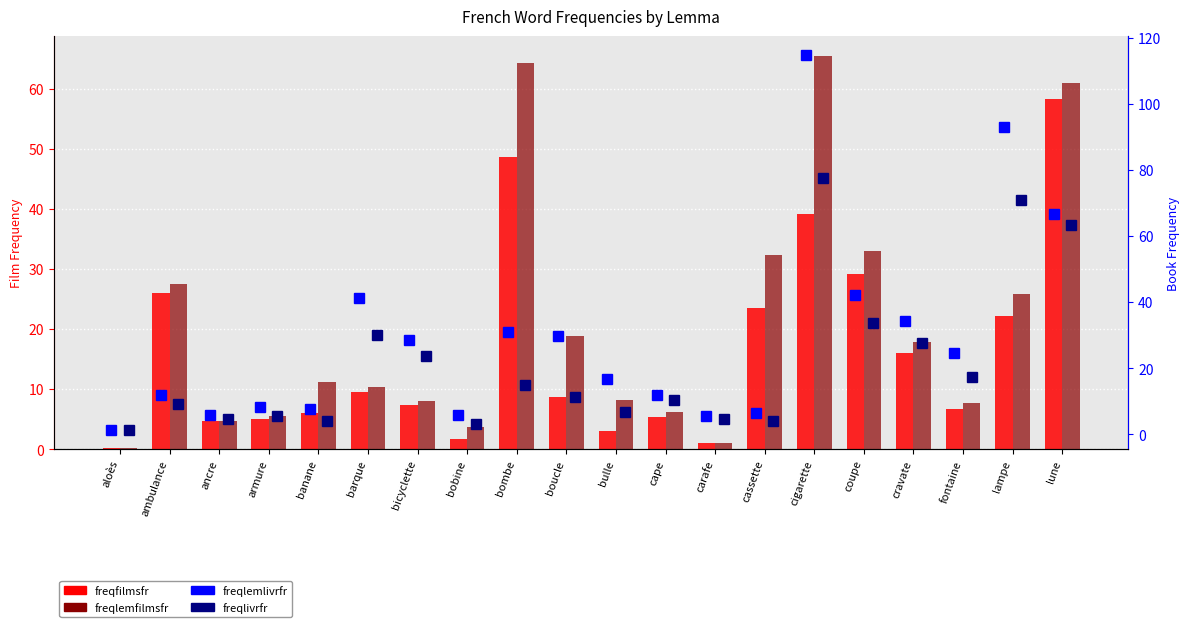

True or false: freqlemlivrfr has a value of 12.0 at banane.

False